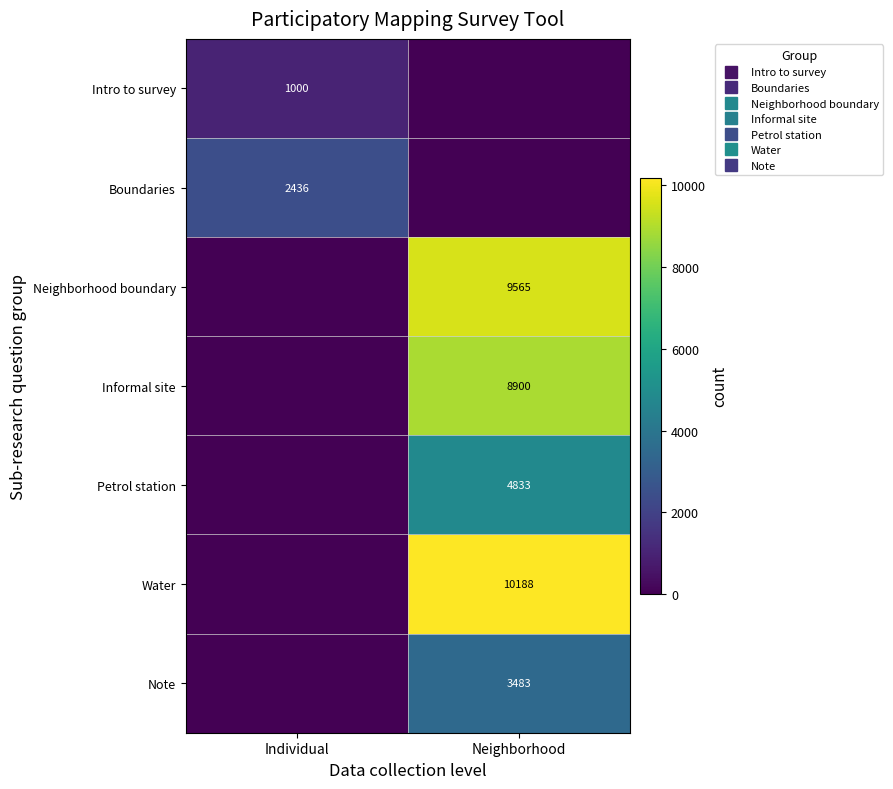

What is the sum of the Boundaries values at Individual and Neighborhood?

2436